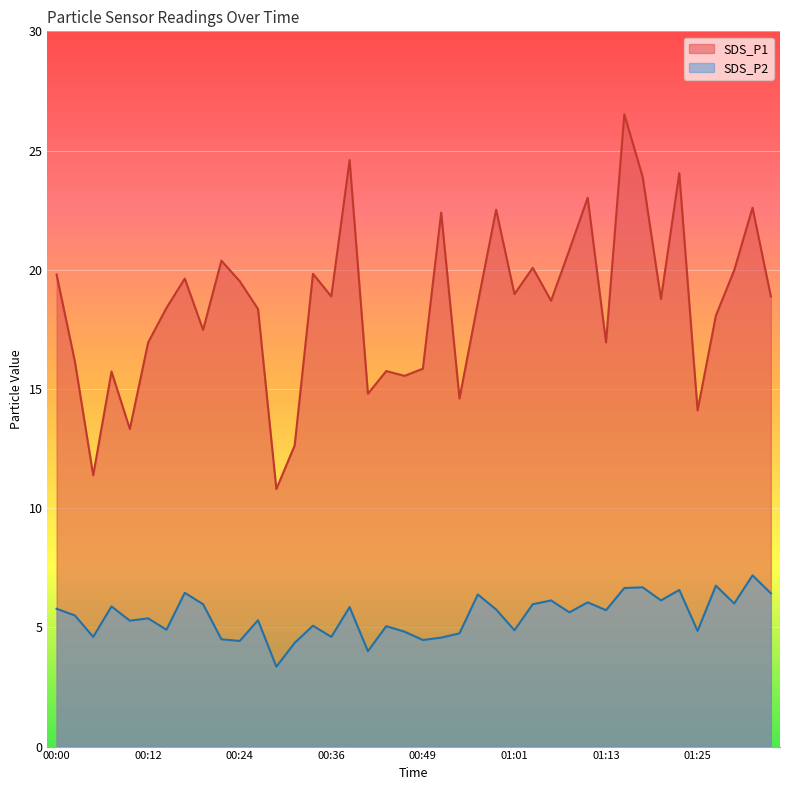

Reading right to left, extract all data points from this chart.

SDS_P1: 18.9	22.6	20.0	18.1	14.1	24.1	18.8	23.9	26.5	16.9	23.0	20.8	18.7	20.1	19.0	22.5	18.6	14.6	22.4	15.8	15.6	15.8	14.8	24.6	18.9	19.8	12.6	10.8	18.4	19.5	20.4	17.5	19.6	18.4	16.9	13.3	15.7	11.4	16.1	19.8
SDS_P2: 6.4	7.2	6.0	6.8	4.8	6.6	6.1	6.7	6.7	5.7	6.0	5.6	6.1	6.0	4.9	5.8	6.4	4.8	4.6	4.5	4.8	5.0	4.0	5.8	4.6	5.1	4.3	3.4	5.3	4.4	4.5	6.0	6.5	4.9	5.4	5.3	5.9	4.6	5.5	5.8